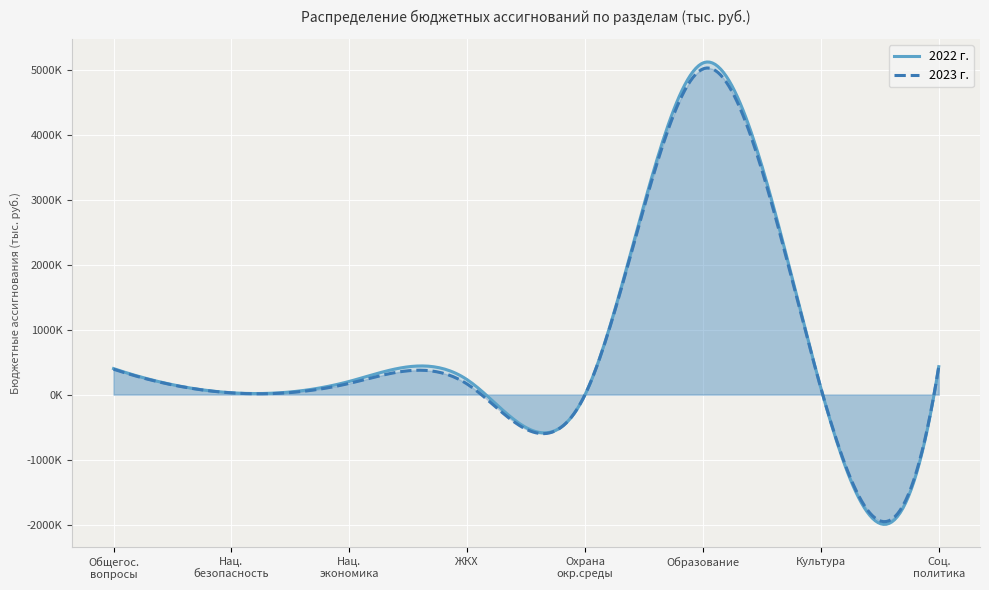

What are all the series names shown in the legend?

2022 г., 2023 г.